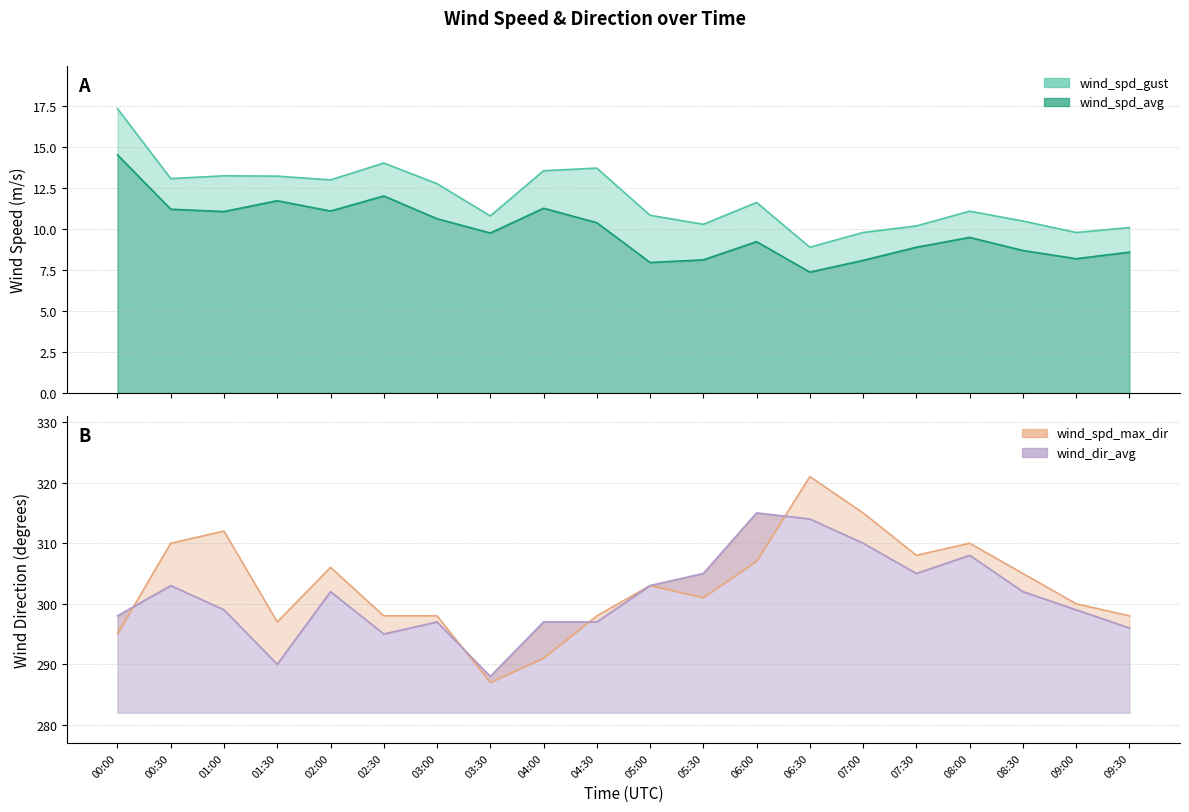

The wind_spd_gust series shows 7.1 at 08:00. True or false?

False